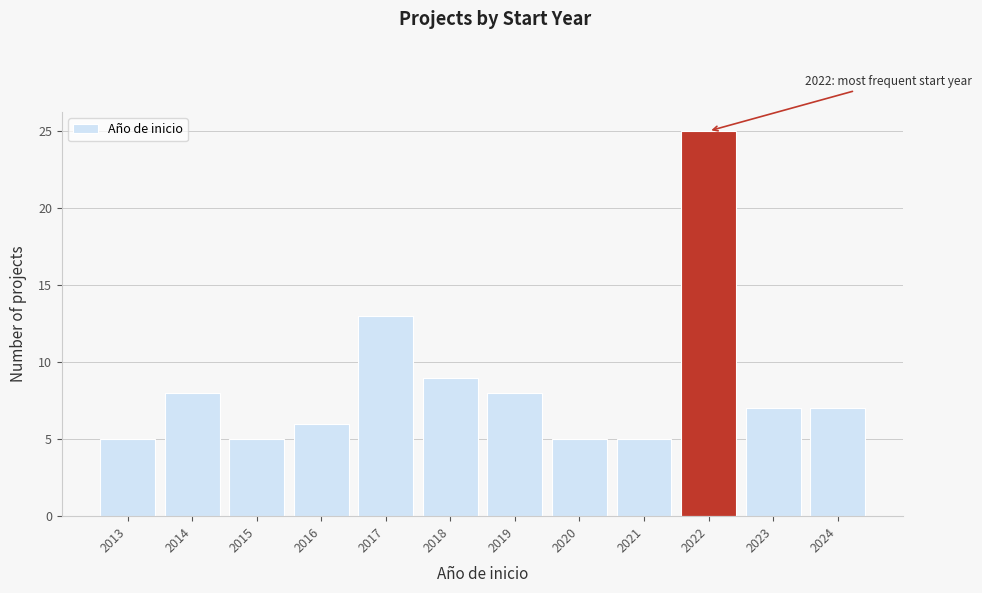

Reading right to left, extract all data points from this chart.

7	7	25	5	5	8	9	13	6	5	8	5